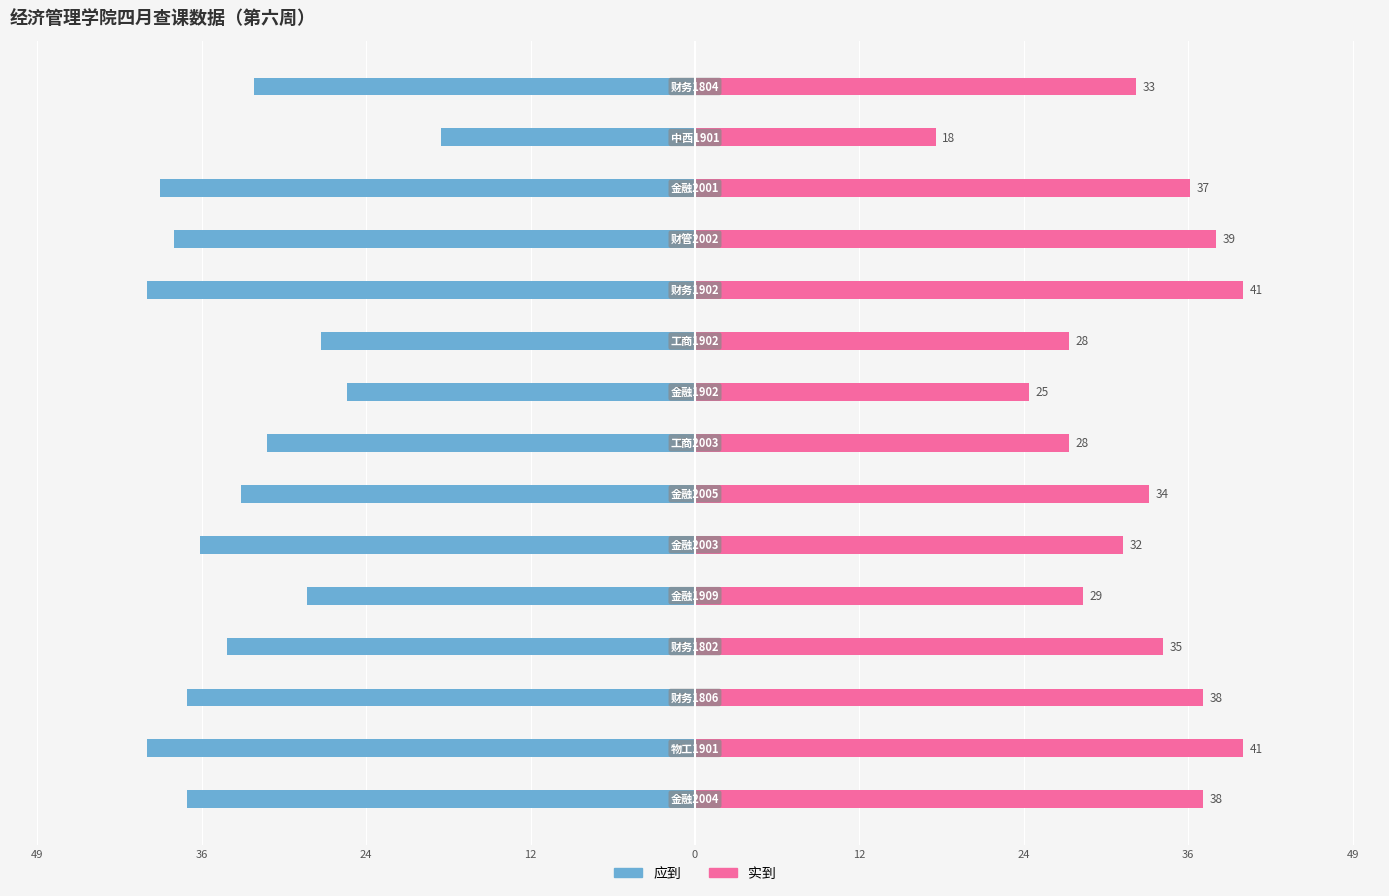

How many groups of bars are there?

15